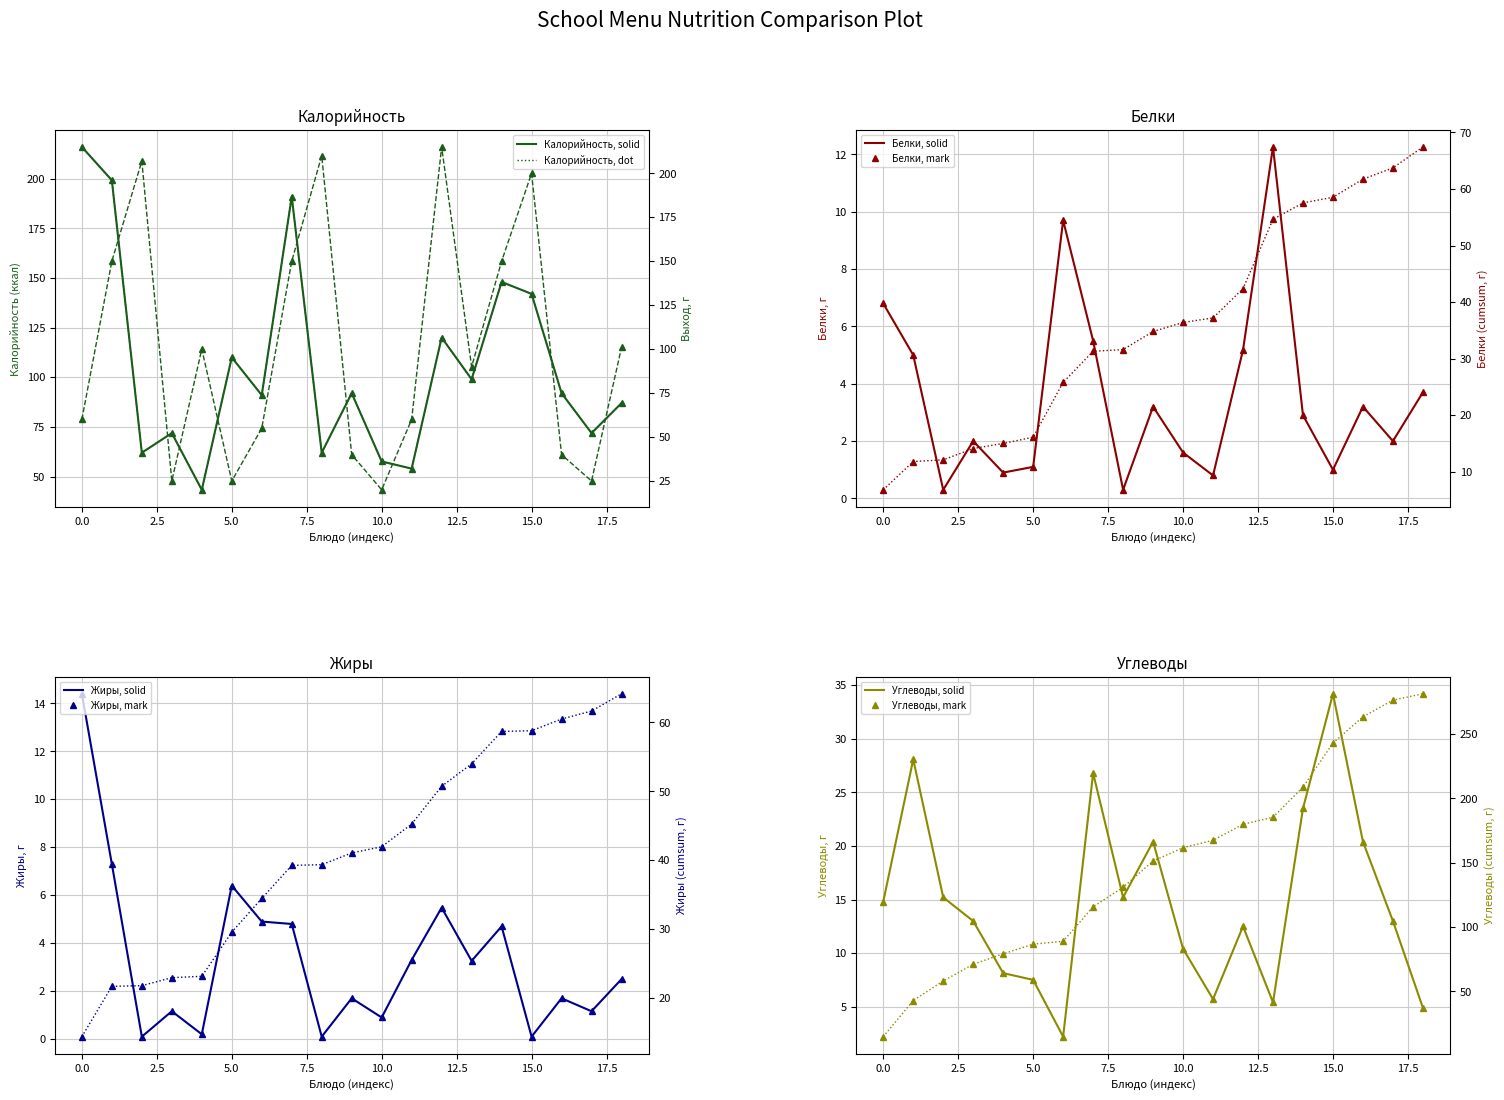

True or false: Калорийность and Жиры intersect in this chart.

False